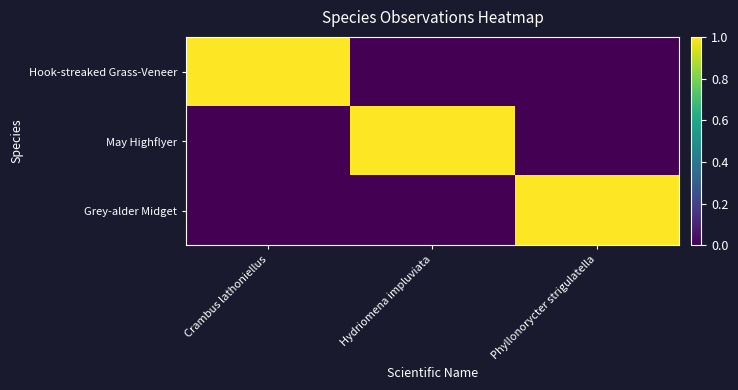

At Crambus lathoniellus, list the series in order from smallest to largest.

May Highflyer, Grey-alder Midget, Hook-streaked Grass-Veneer